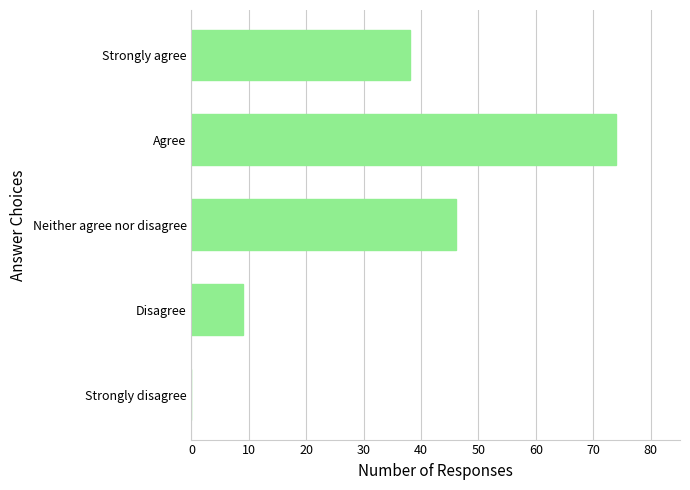

What is the greatest value displayed?

74